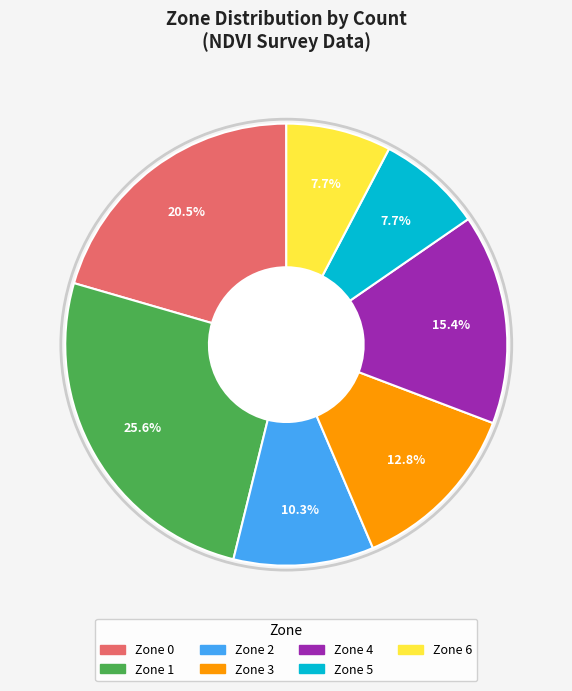

Is there a majority slice in this chart?

No